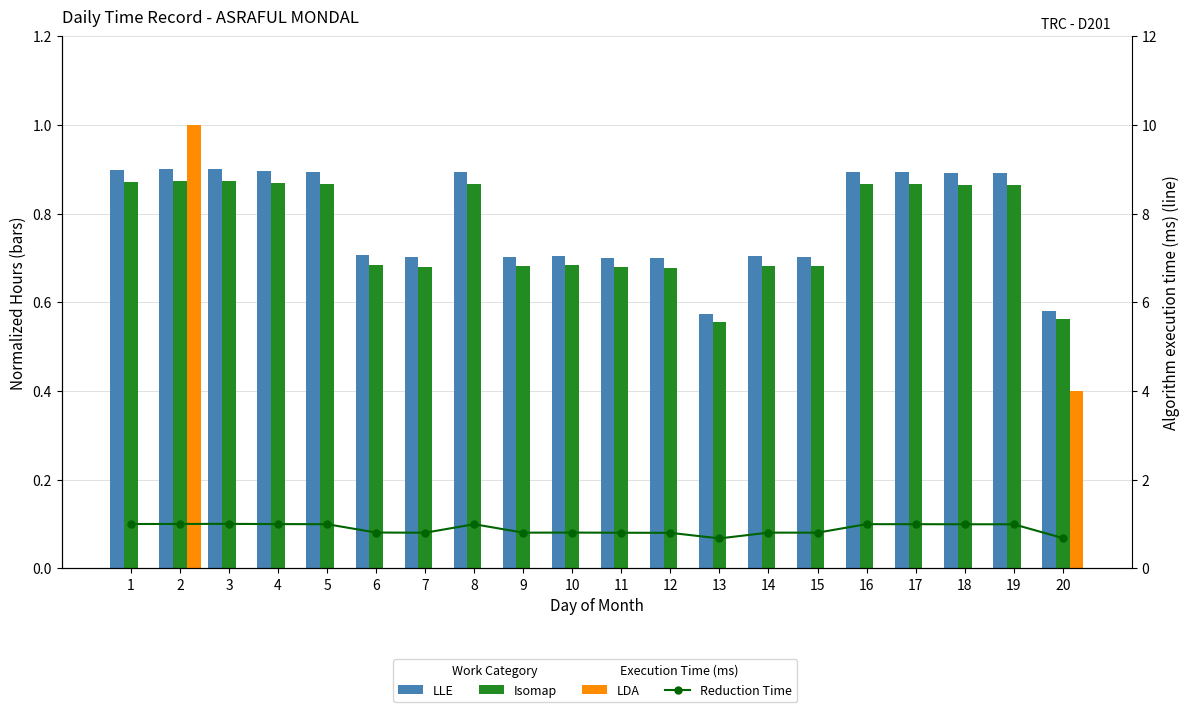

What is the difference between the Isomap values at 7 and 18?

0.2